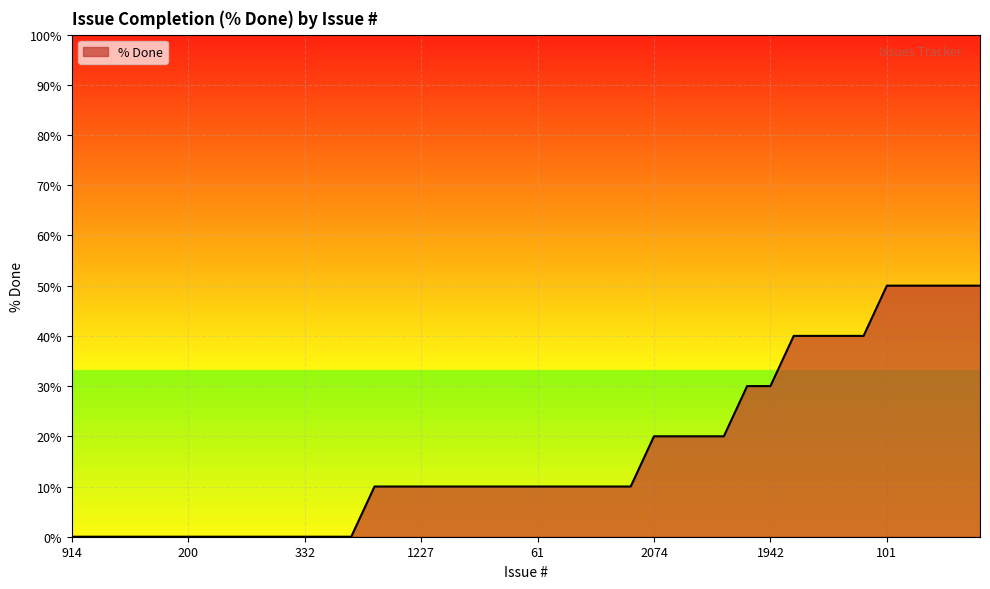

How many lines are shown in the chart?

1